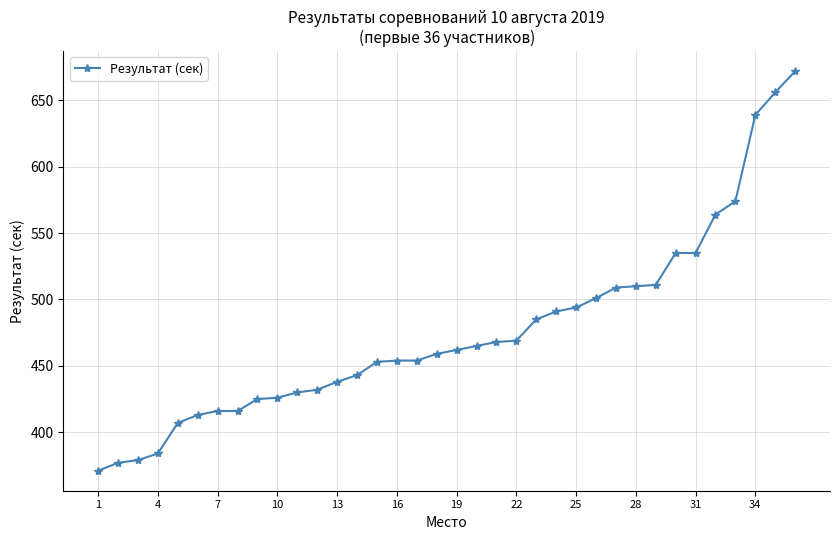

How many distinct data groups are displayed?

1